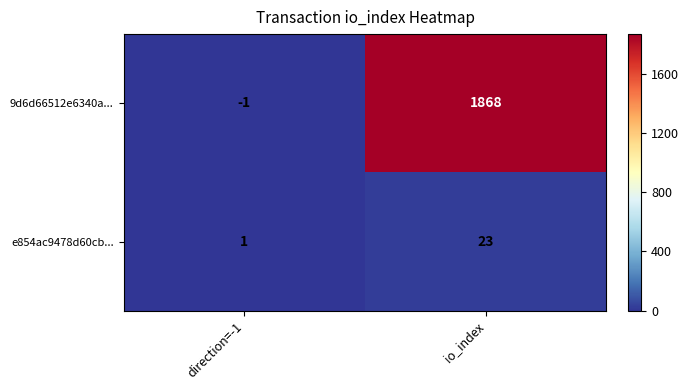

Reading left to right, transcribe all the data shown in this chart.

9d6d66512e6340a...: direction=-1=-1	io_index=1868
e854ac9478d60cb...: direction=-1=1	io_index=23